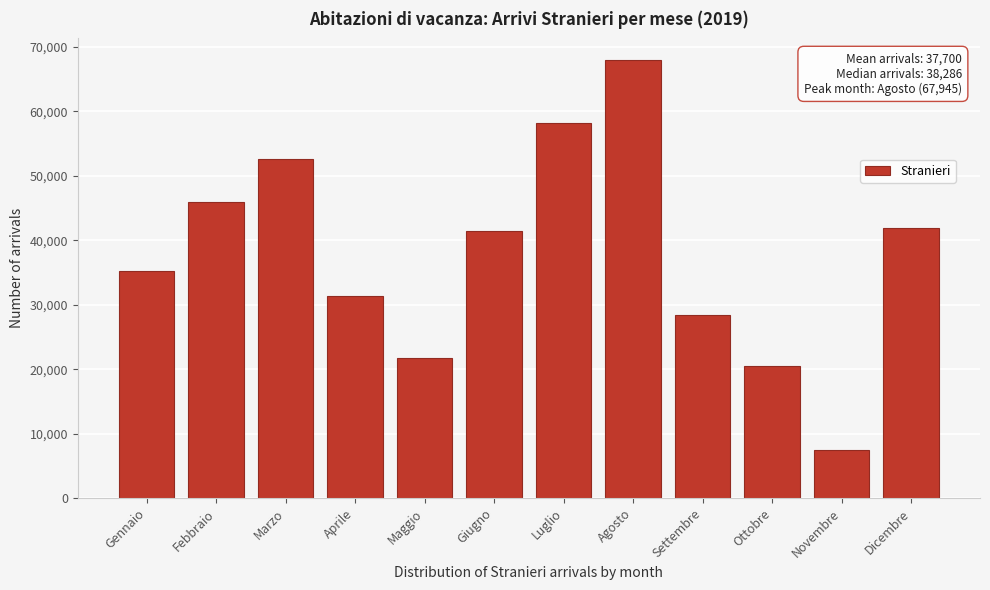

Reading right to left, extract all data points from this chart.

Dicembre=41862.1	Novembre=7506.1	Ottobre=20422.2	Settembre=28355.9	Agosto=67945.4	Luglio=58157.0	Giugno=41378.4	Maggio=21694.8	Aprile=31349.6	Marzo=52556.0	Febbraio=45978.0	Gennaio=35194.4